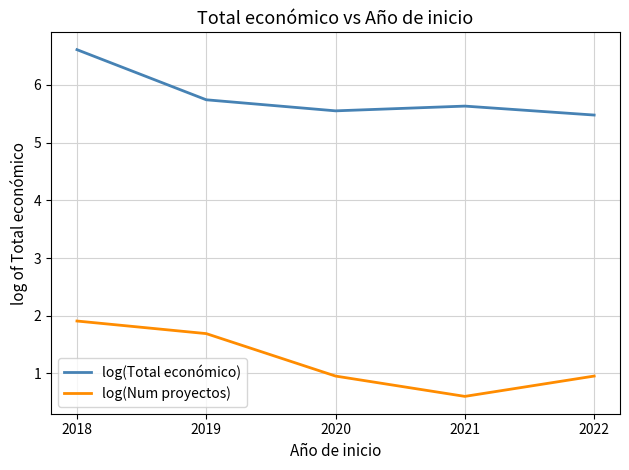

What is the approximate value of log(Total económico) at 2018?

6.6